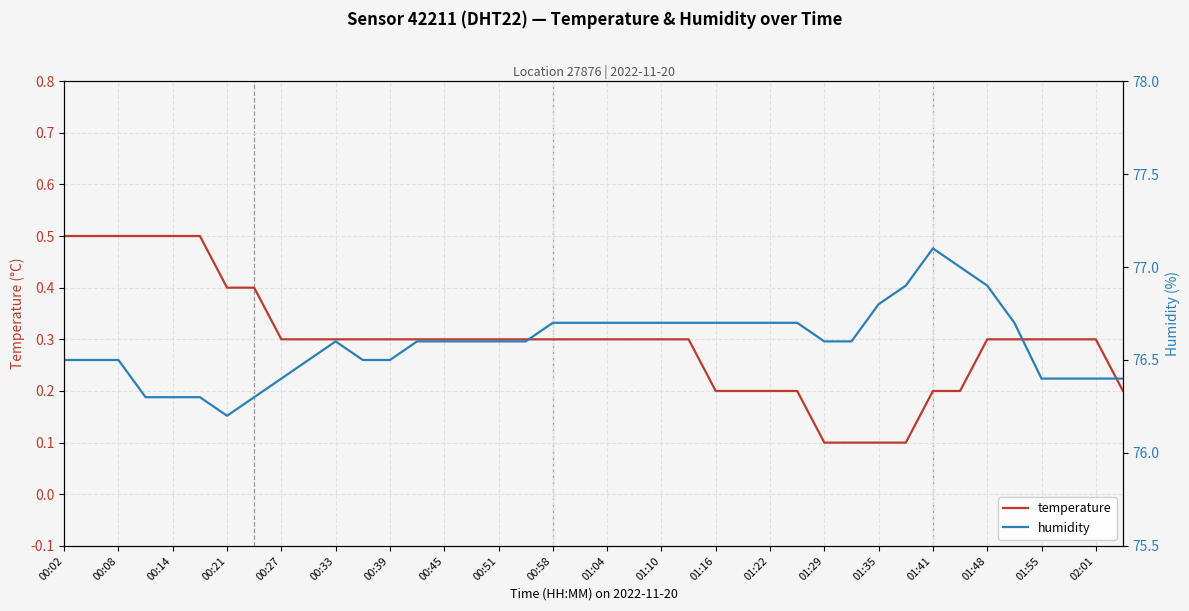

Reading left to right, transcribe all the data shown in this chart.

temperature: 0.5	0.5	0.5	0.5	0.5	0.5	0.4	0.4	0.3	0.3	0.3	0.3	0.3	0.3	0.3	0.3	0.3	0.3	0.3	0.3	0.3	0.3	0.3	0.3	0.2	0.2	0.2	0.2	0.1	0.1	0.1	0.1	0.2	0.2	0.3	0.3	0.3	0.3	0.3	0.2
humidity: 76.5	76.5	76.5	76.3	76.3	76.3	76.2	76.3	76.4	76.5	76.6	76.5	76.5	76.6	76.6	76.6	76.6	76.6	76.7	76.7	76.7	76.7	76.7	76.7	76.7	76.7	76.7	76.7	76.6	76.6	76.8	76.9	77.1	77.0	76.9	76.7	76.4	76.4	76.4	76.4